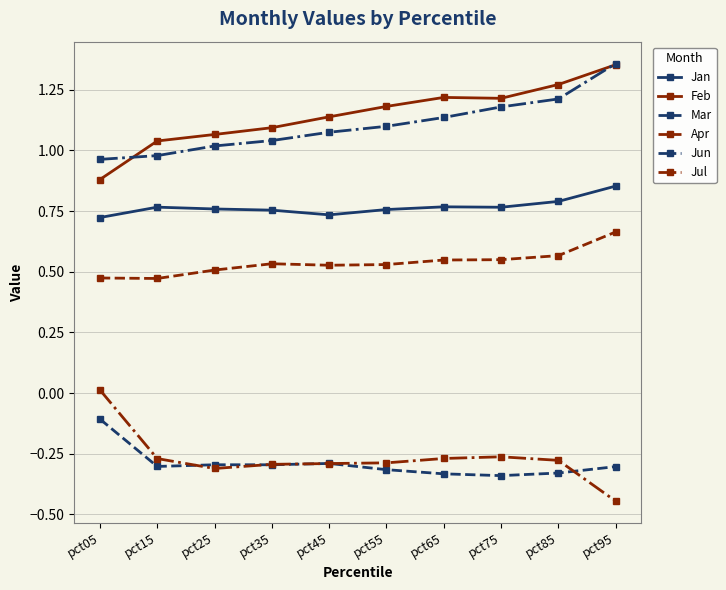

True or false: Jan and Feb cross at least once.

False